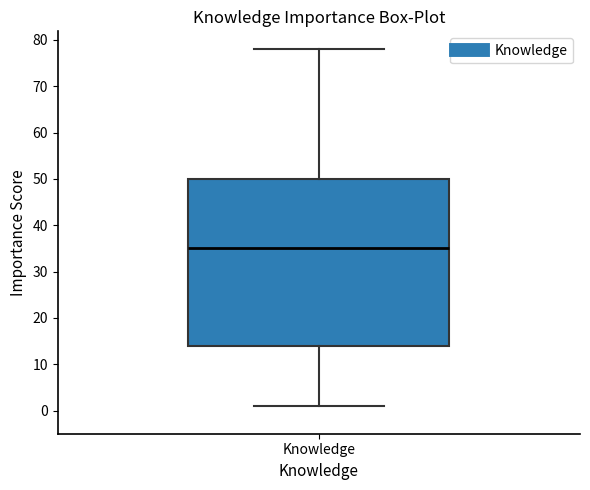

Read this box plot against the y-axis: the position of the median line, the range covered by the box, and the ends of both whiskers. The values are not printed on the chart, so give them approximately, as read against the axis.

median 35, box 14 to 50, whiskers 1 to 78